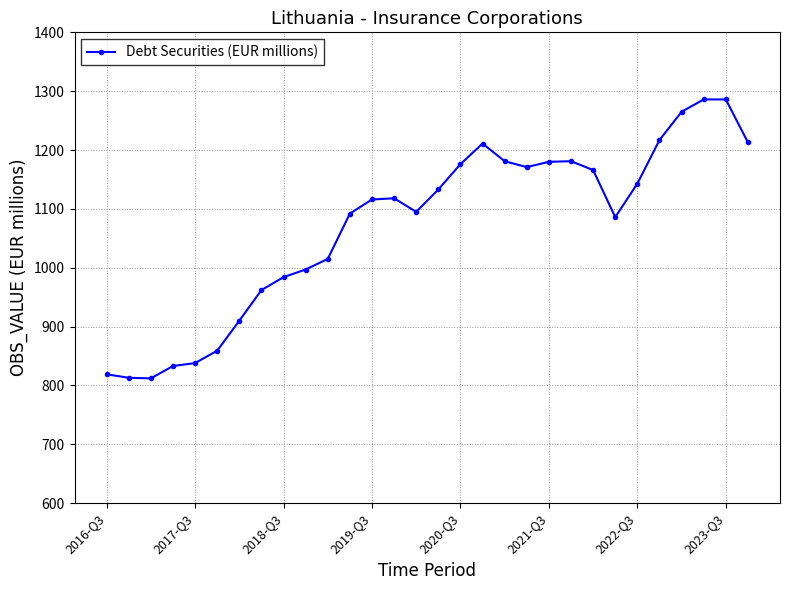

True or false: the data has more than 1 interior local peaks.

True